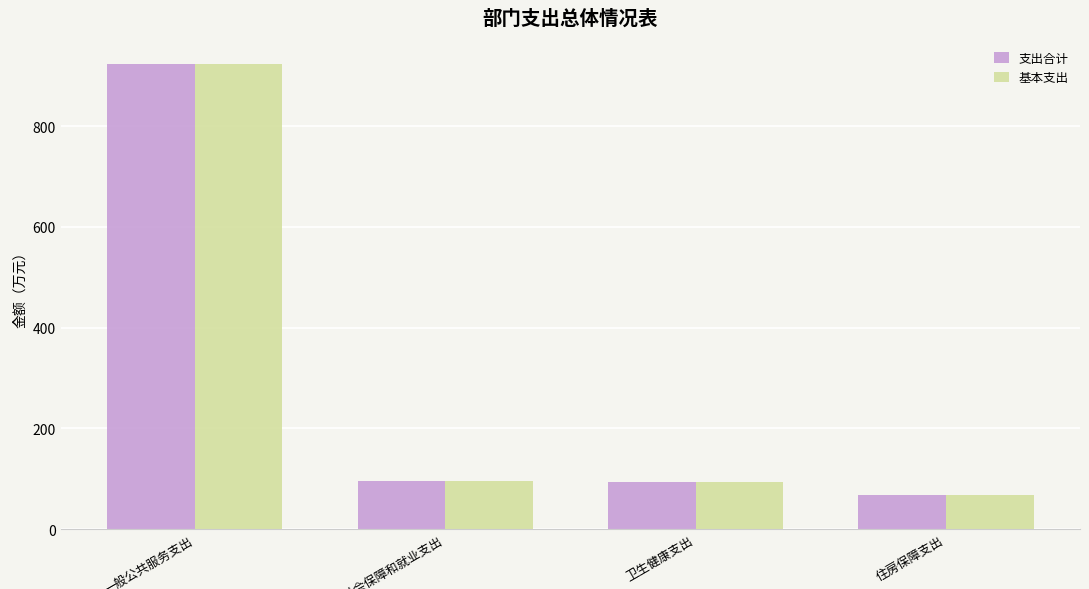

What is the difference between the second highest and minimum values in the 基本支出 series?

27.7